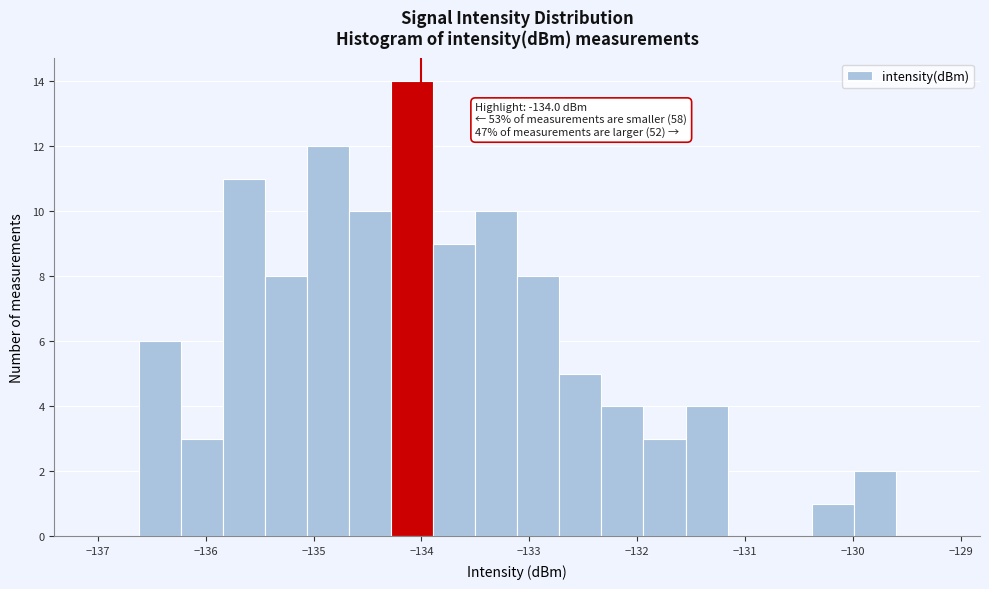

Read against the x-axis, roughly where is the centre of the tallest bar?

-134.1